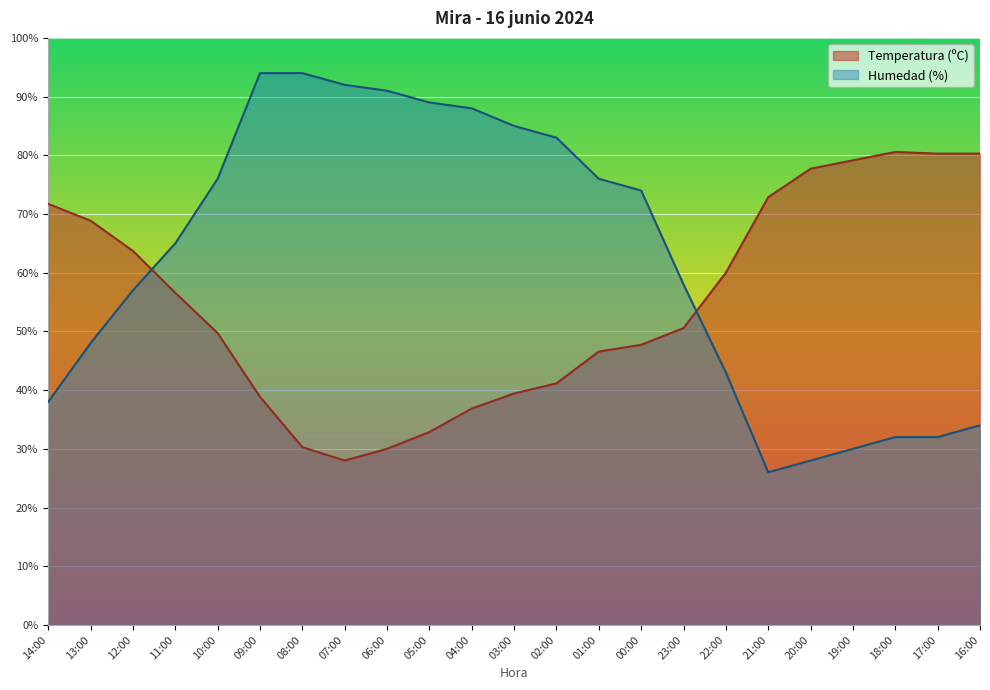

At how many categories does at least one series exceed 69?

18